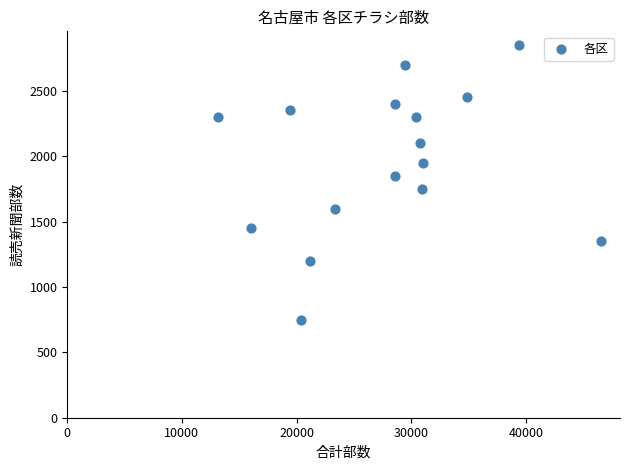

What is the range of Y values (max minus min)?

2100